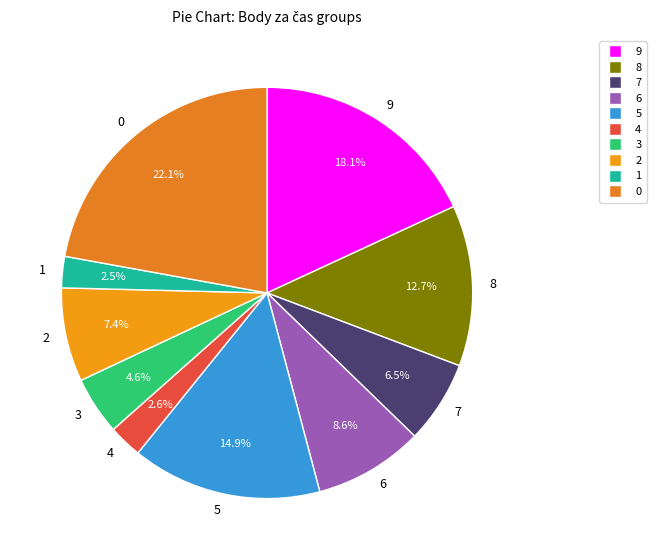

To the nearest percent, what is the combined percentage of 0 and 6?

31%